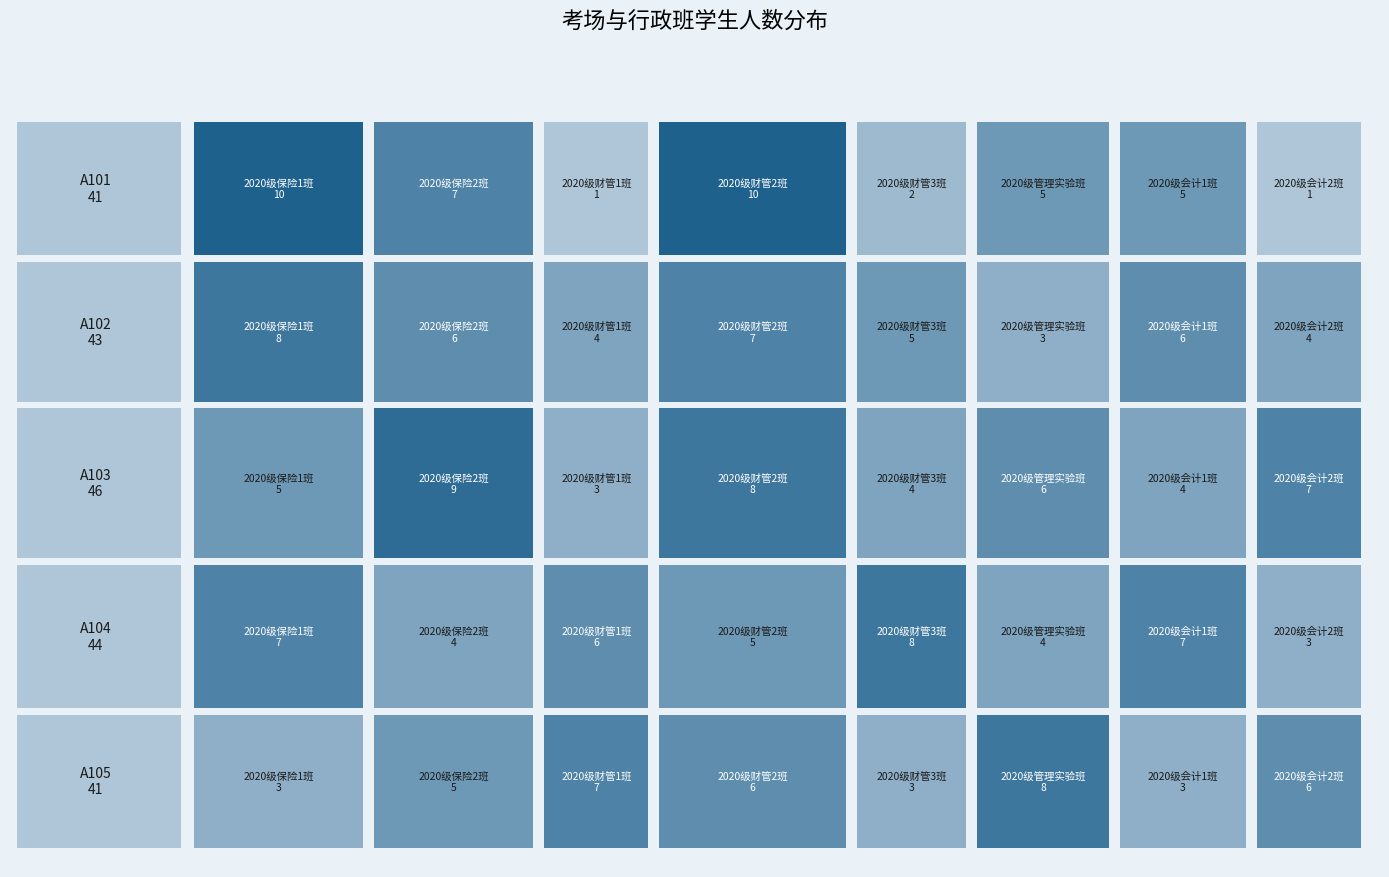

Which series has the largest total across all categories?

A103